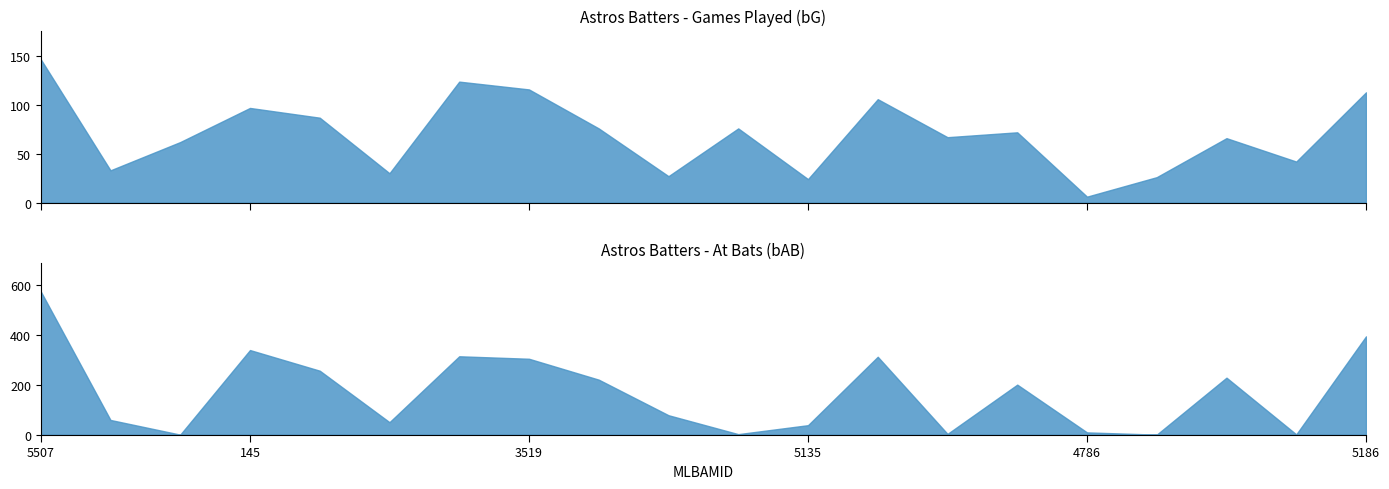

Reading right to left, extract all data points from this chart.

bG: 113	42	66	26	6	72	67	106	24	76	27	76	116	124	30	87	97	62	33	147
bAB: 395	1	229	0	9	201	3	313	38	2	78	221	305	315	50	257	340	0	59	576